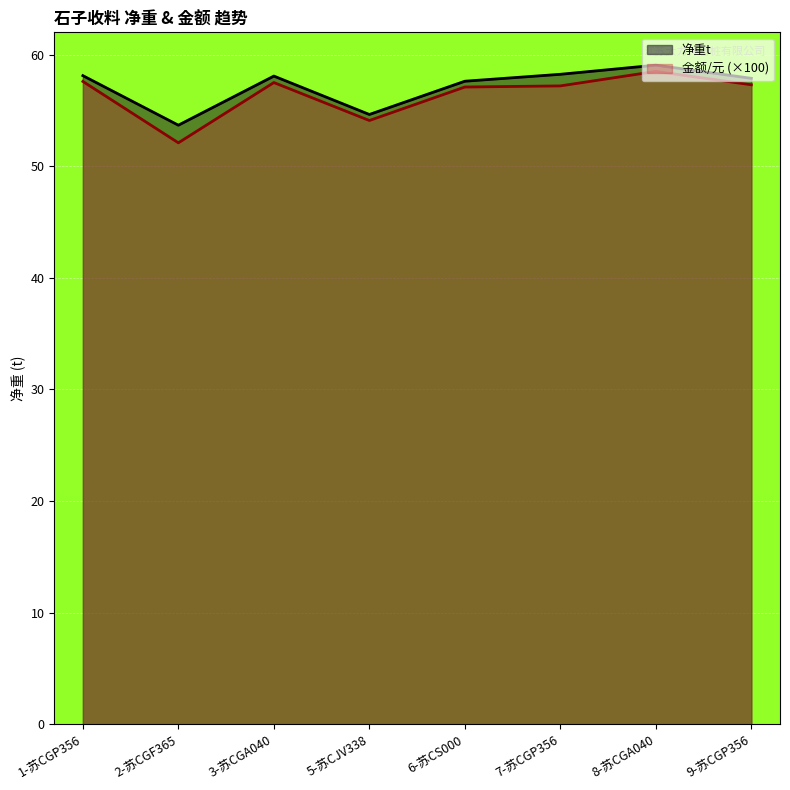

What is the maximum value for 金额/元?

58.5